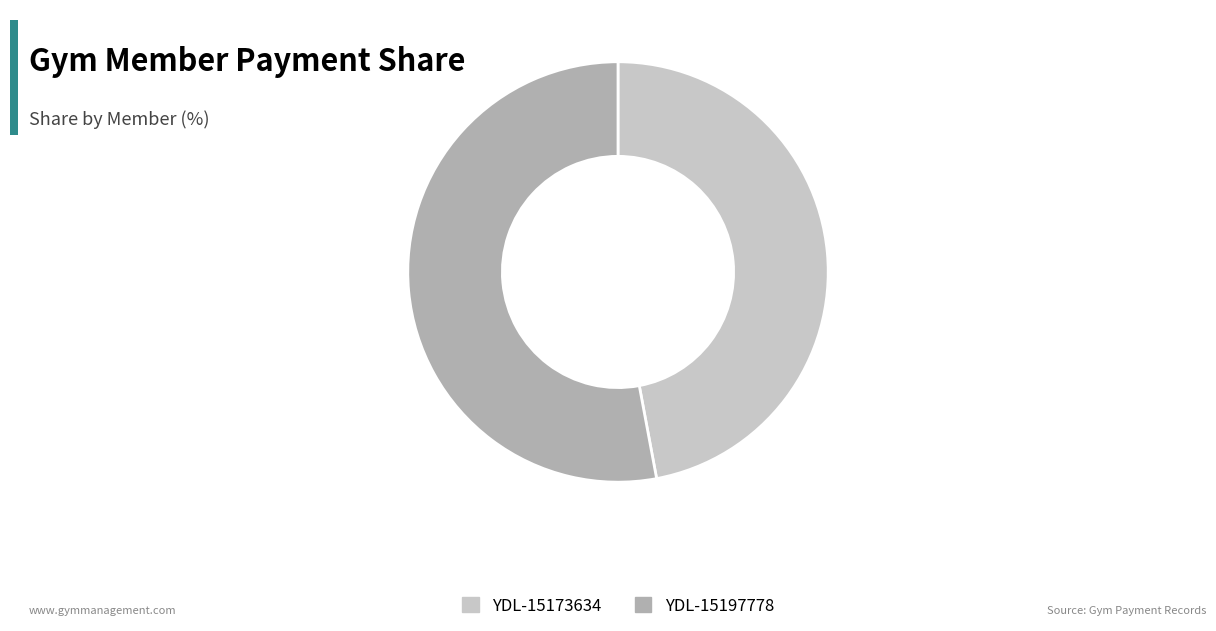

How many slices are in this pie chart?

2